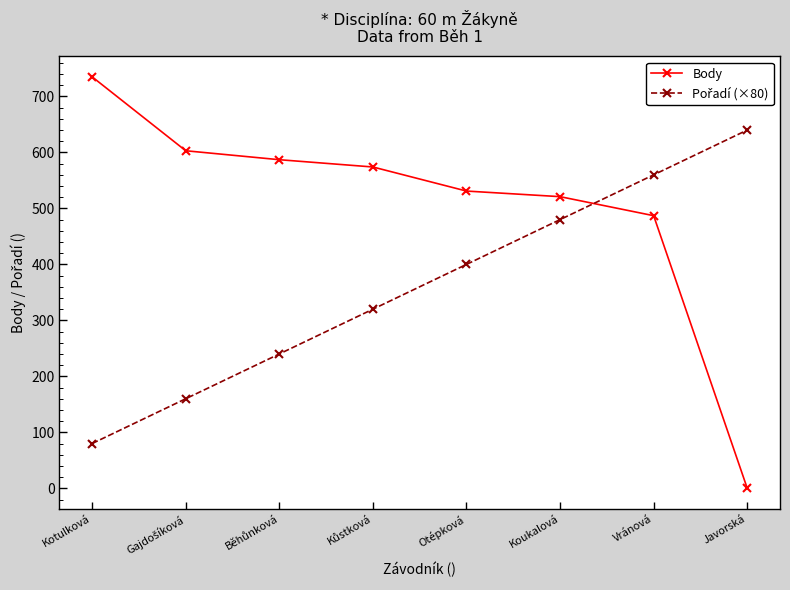

Which label corresponds to the largest value in the chart?

Kotulková